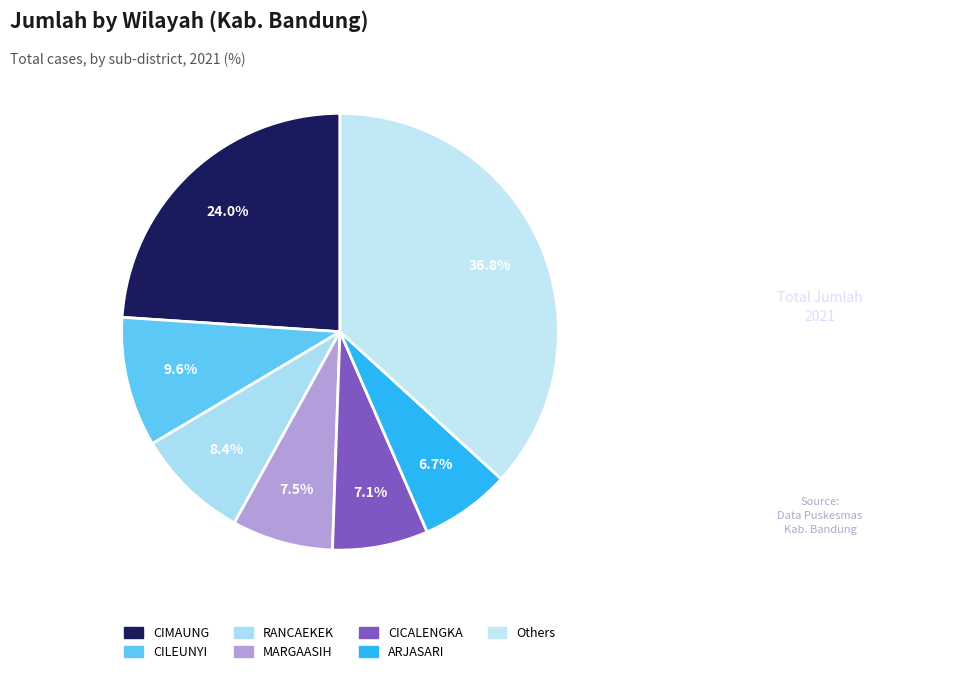

How many slices are in this pie chart?

7